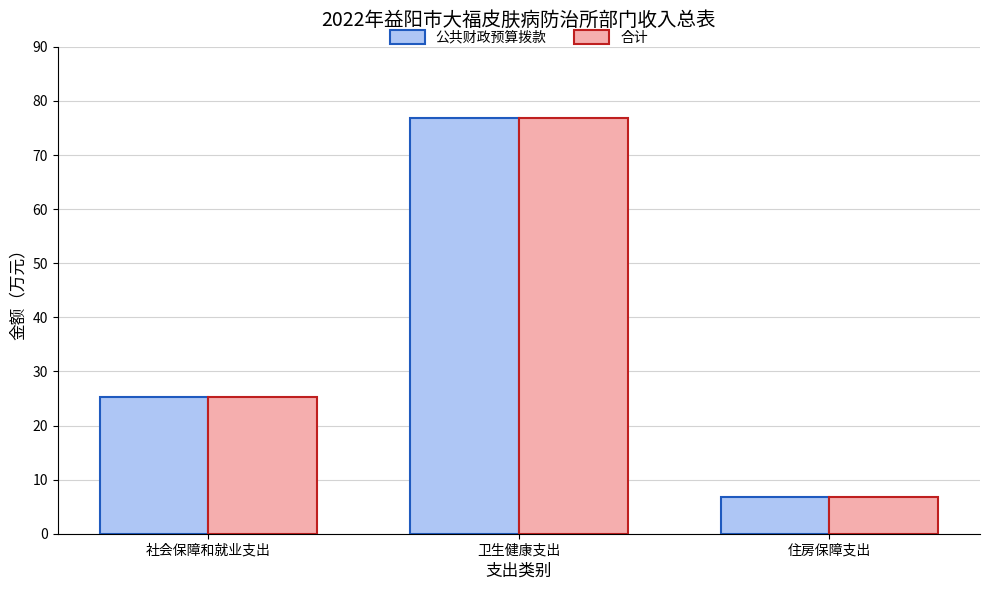

What is the lowest value of the 合计 series?

6.8